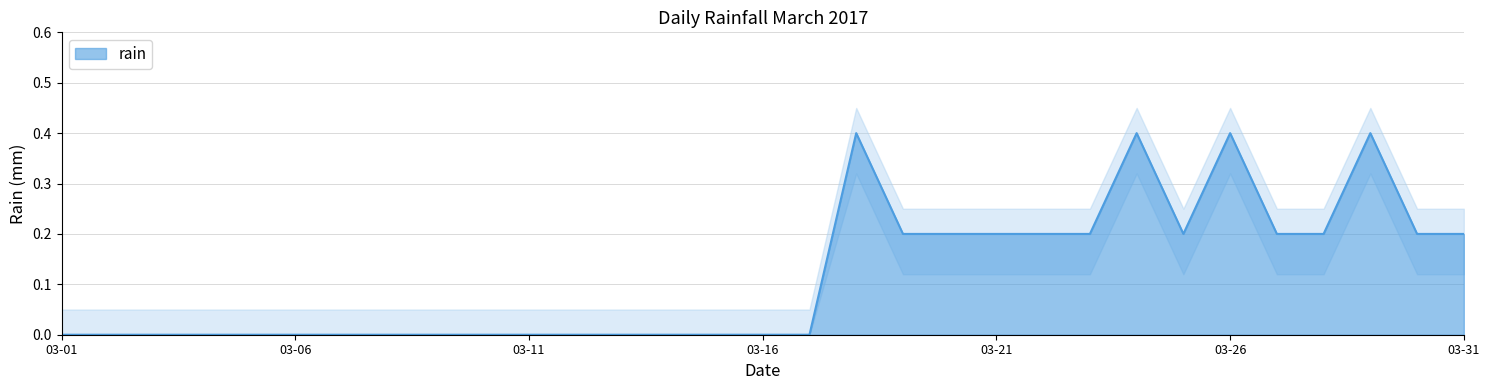

What is the value of the 22nd point from the left?

0.2